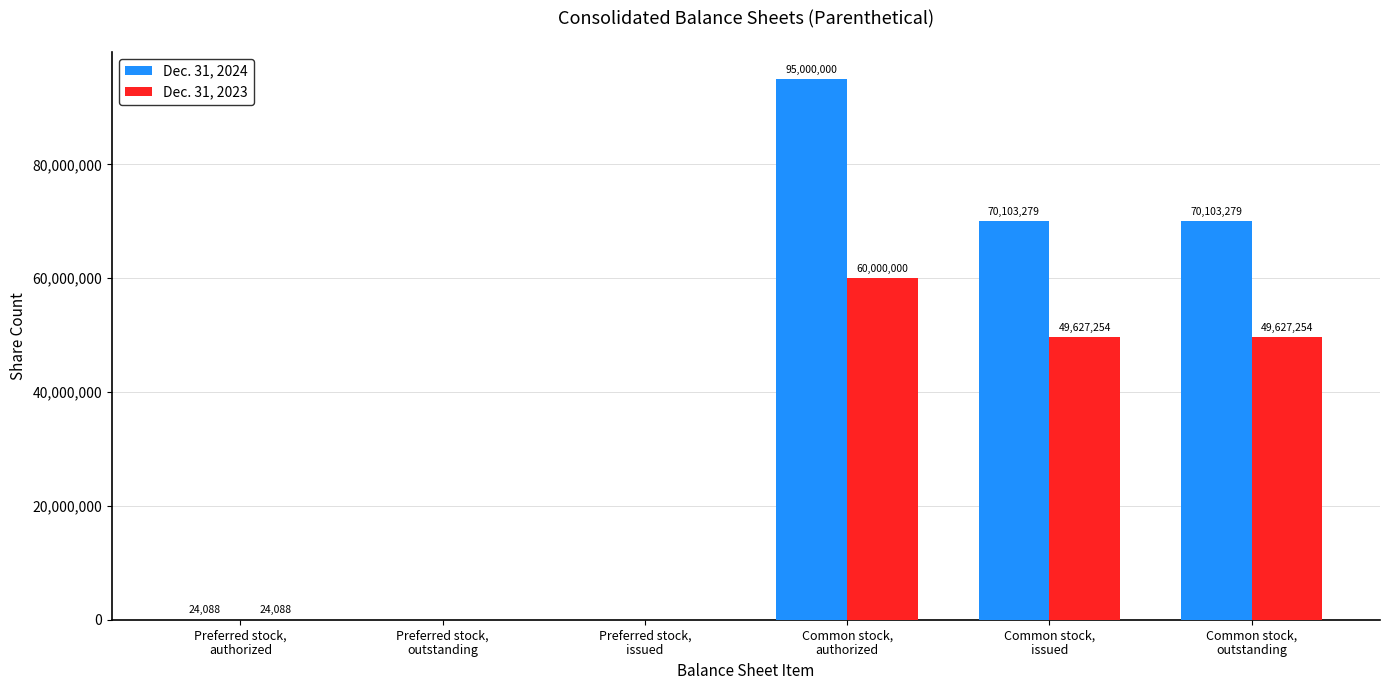

Reading left to right, transcribe all the data shown in this chart.

Dec. 31, 2024: Preferred stock,
authorized=24088	Preferred stock,
outstanding=0	Preferred stock,
issued=0	Common stock,
authorized=95000000	Common stock,
issued=70103279	Common stock,
outstanding=70103279
Dec. 31, 2023: Preferred stock,
authorized=24088	Preferred stock,
outstanding=0	Preferred stock,
issued=0	Common stock,
authorized=60000000	Common stock,
issued=49627254	Common stock,
outstanding=49627254